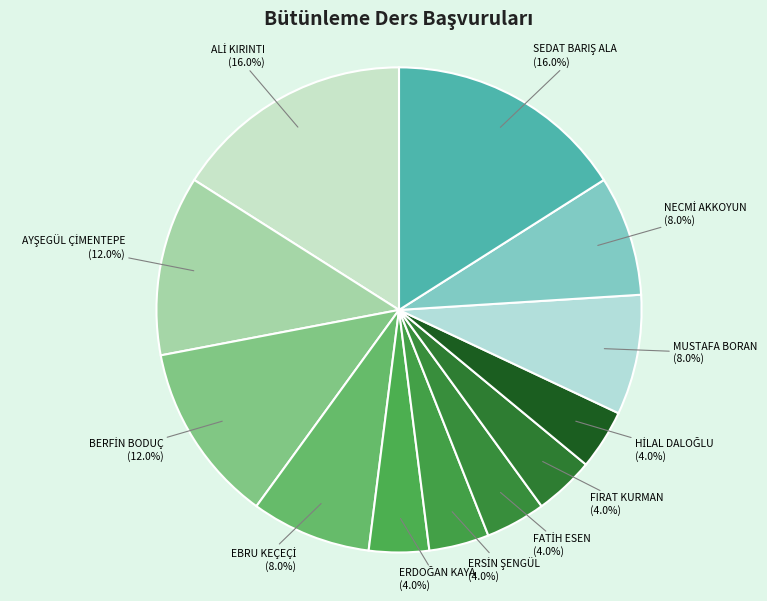

Does any single category account for the majority?

No